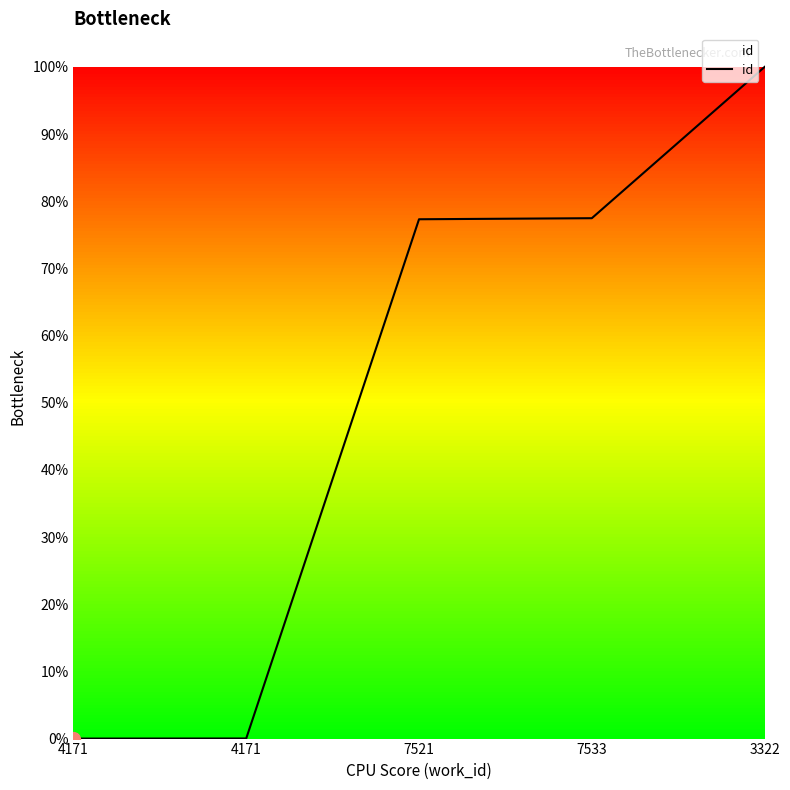

List the labels in order of value, smallest first.

4171, 4171, 7521, 7533, 3322